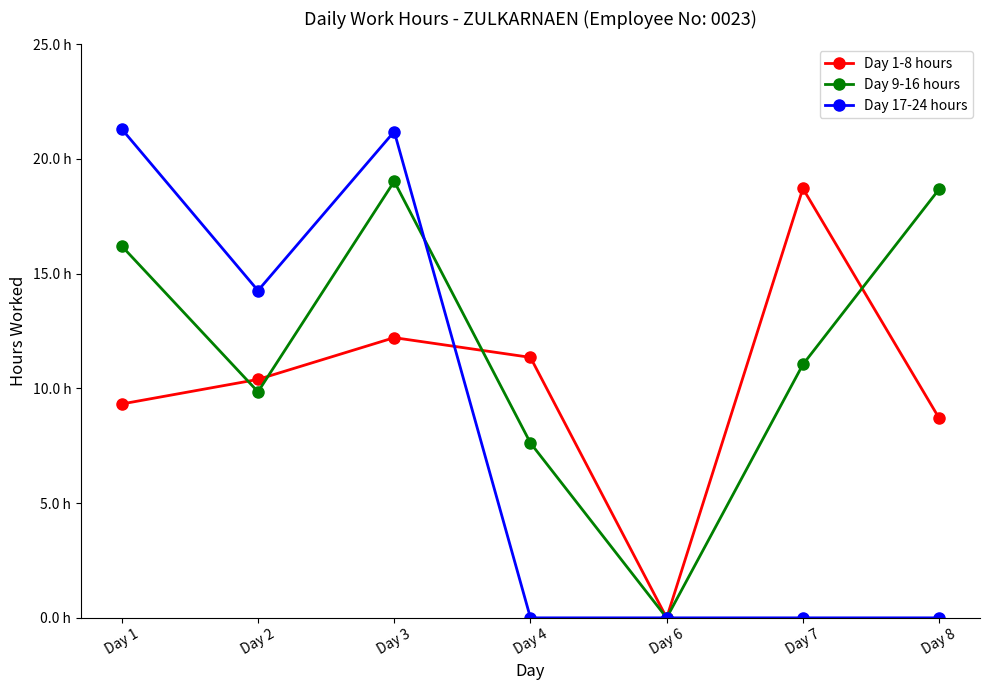

Is this an area chart (filled region under the line)?

No